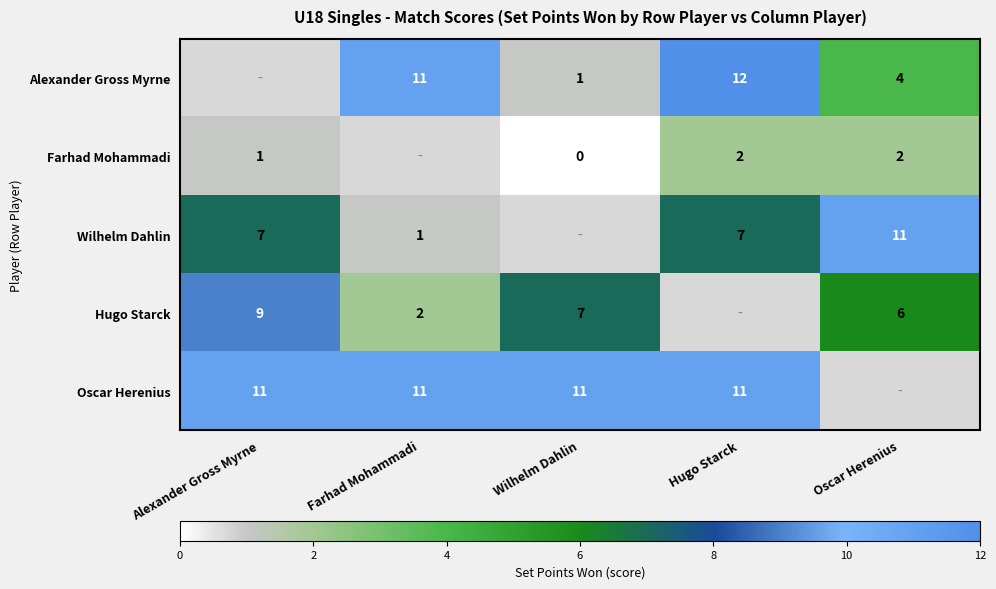

The Alexander Gross Myrne series shows 12 at Hugo Starck. True or false?

True